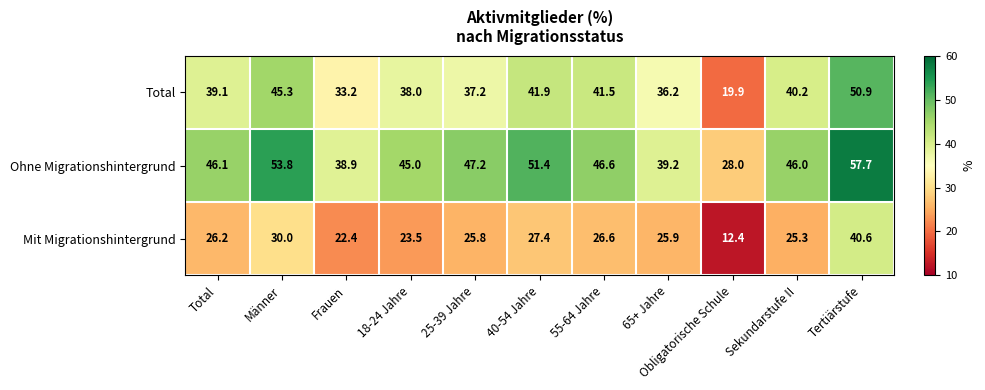

At how many categories does at least one series exceed 40?

8